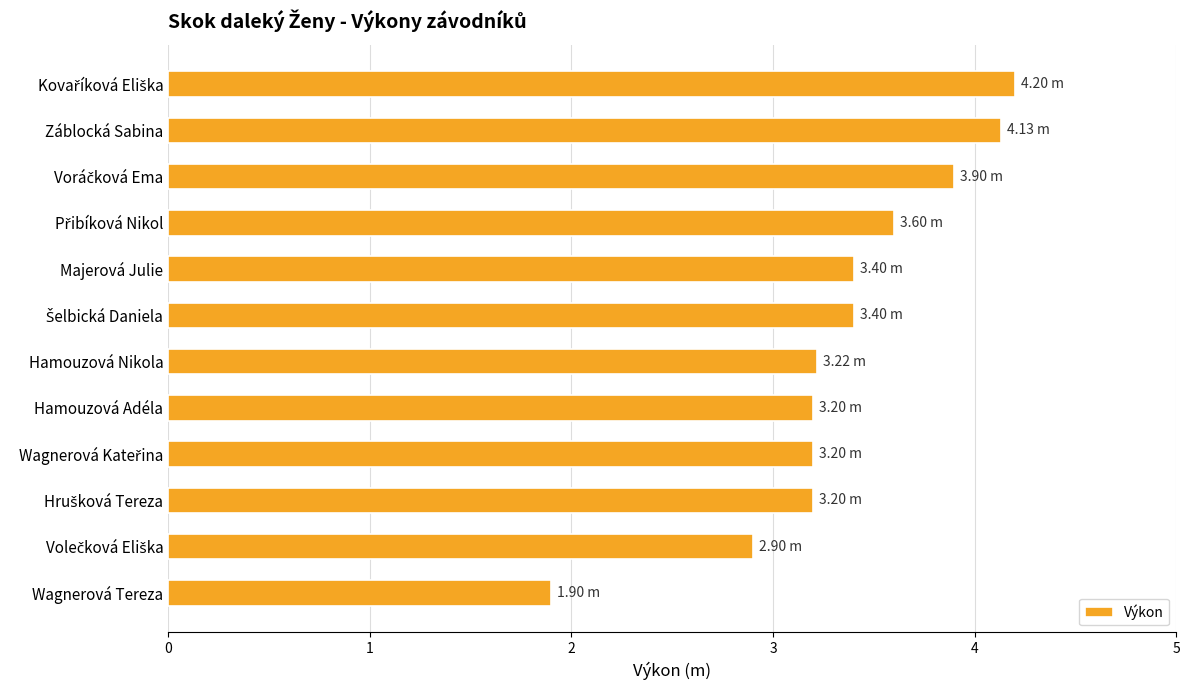

What is the difference between the maximum and minimum values?

2.3